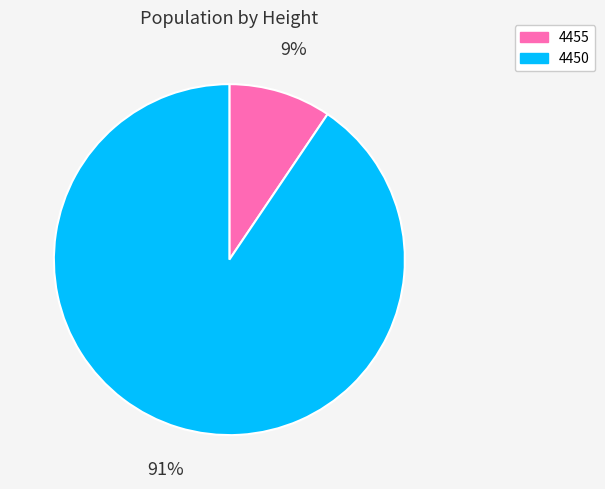

To the nearest percent, what portion does 4455 represent?

9%